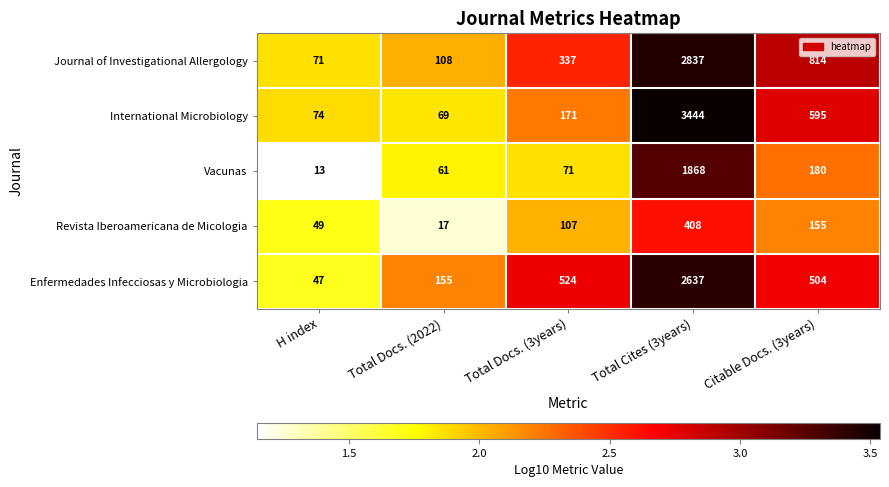

Rank the series by their maximum value, from highest to lowest.

International Microbiology, Journal of Investigational Allergology, Enfermedades Infecciosas y Microbiologia, Vacunas, Revista Iberoamericana de Micologia